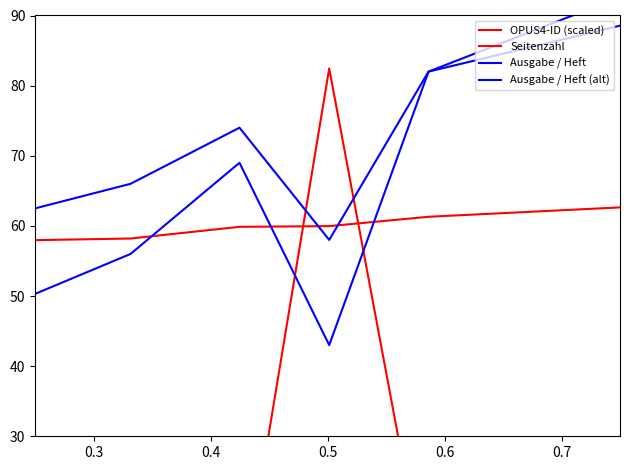

What is the value of the OPUS4-ID (scaled) point at the 5th from the left?

61.3